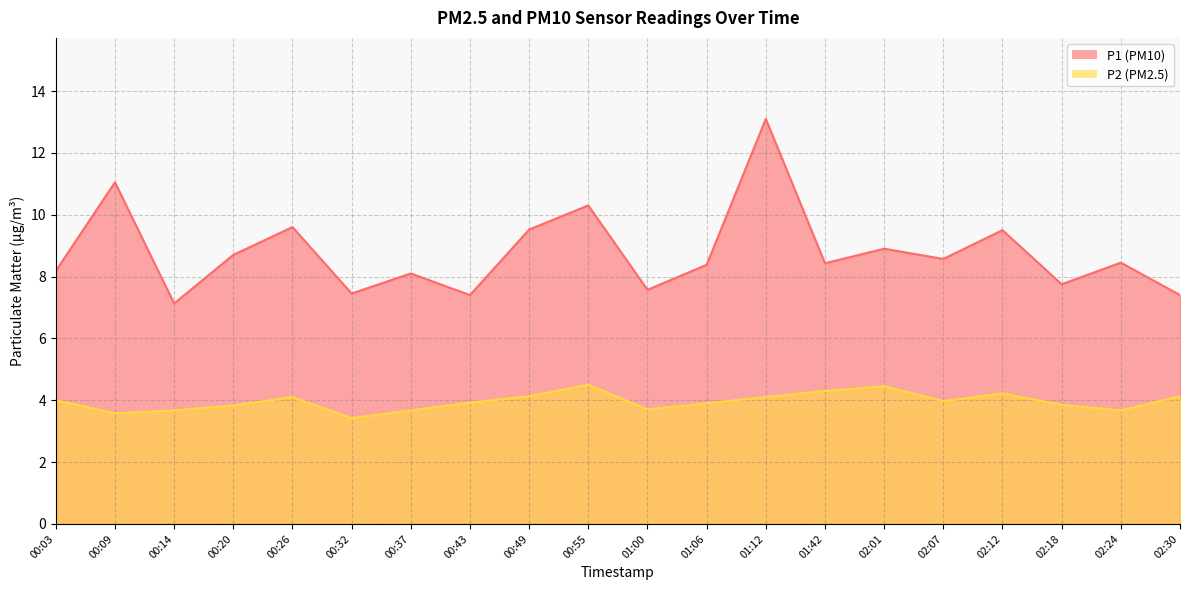

What is the spread (max minus min) of values at 02:24?

4.8